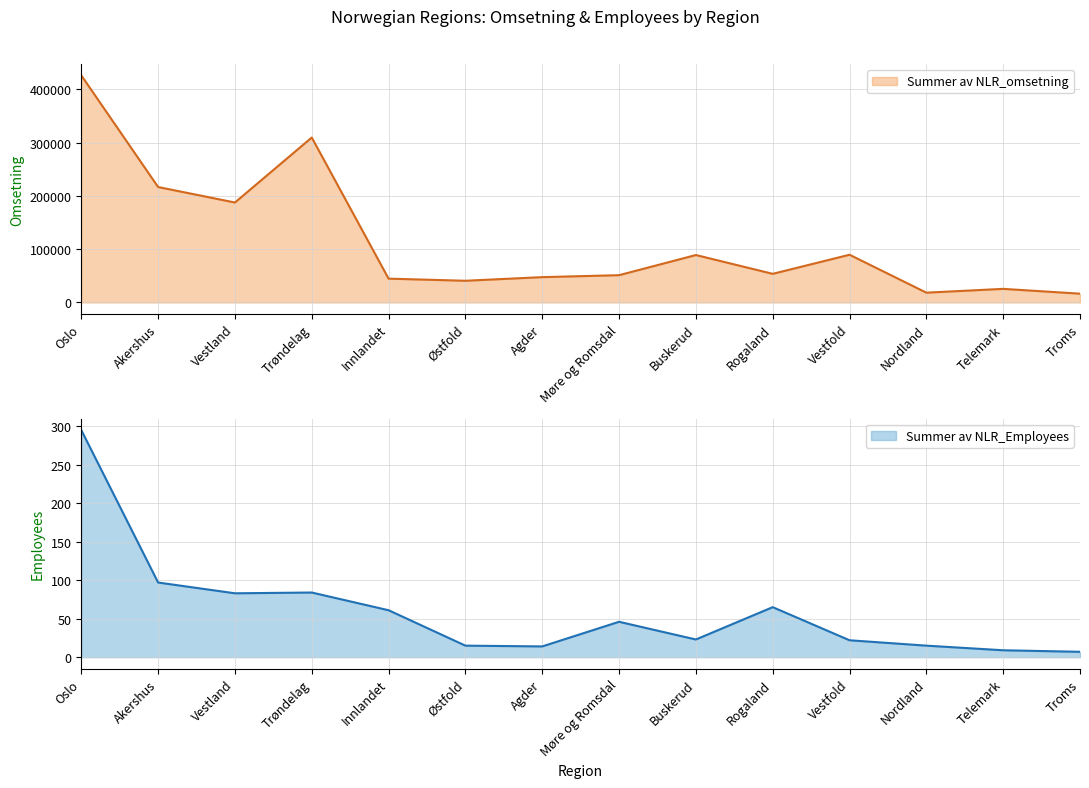

Reading right to left, list all the values displayed in this chart.

Summer av NLR_omsetning: 16543	25547	18423	89590	53773	89079	51231	47553	40766	44730	309691	187664	216729	426372
Summer av NLR_Employees: 7	9	15	22	65	23	46	14	15	61	84	83	97	295